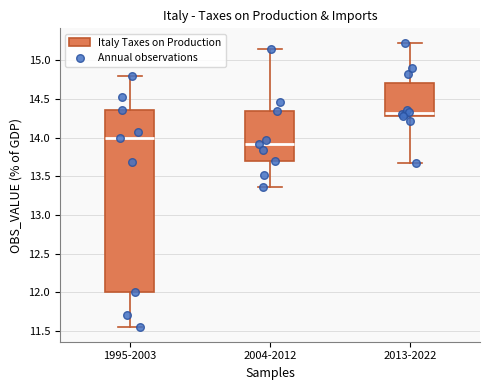

Reading left to right, read every box against the y-axis: the position of its median line, the range the box covers, and the ends of its whiskers. The values are not printed on the chart, so give them approximately, as read against the axis.

1995-2003: median 14.00, box 12.00 to 14.35, whiskers 11.55 to 14.80
2004-2012: median 13.90, box 13.70 to 14.35, whiskers 13.35 to 15.15
2013-2022: median 14.30 (just above the box's lower edge), box 14.30 to 14.70, whiskers 13.65 to 15.25